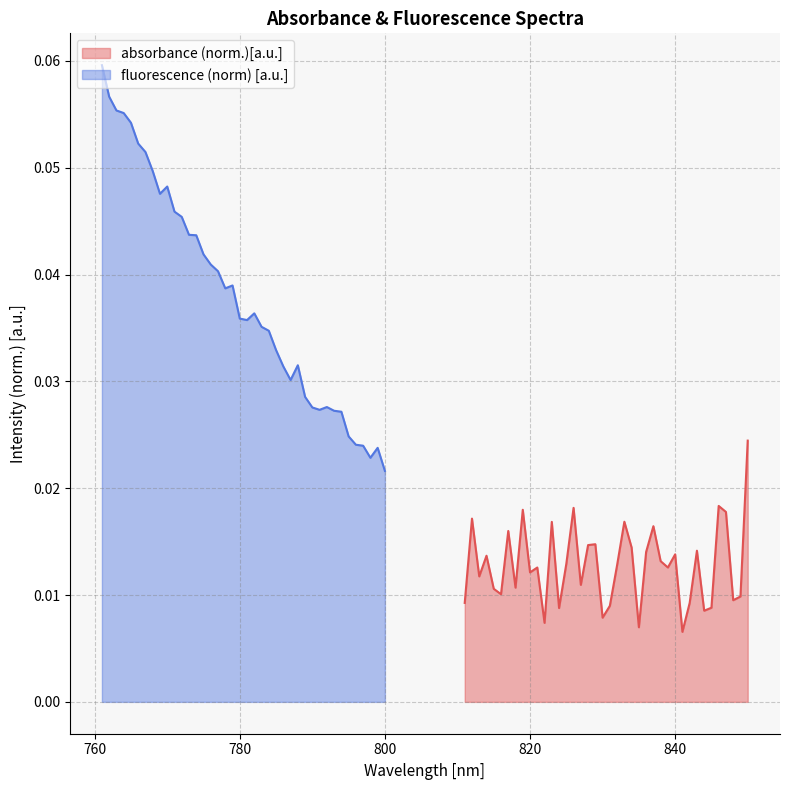

List the series in order of their overall mean, highest first.

fluorescence (norm) [a.u.], absorbance (norm.)[a.u.]